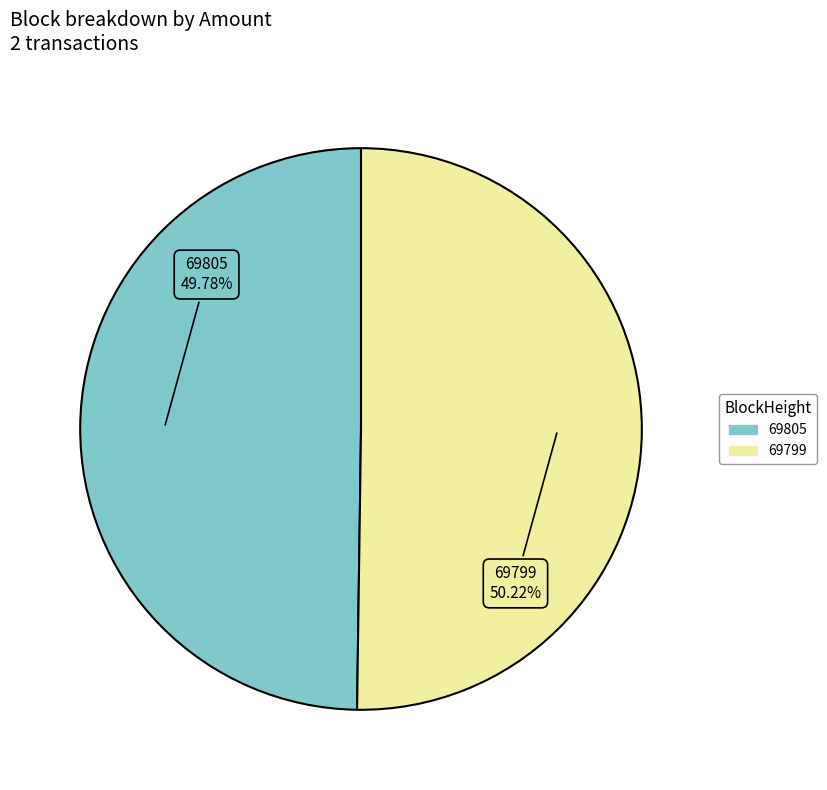

Is there any slice that represents more than half of the pie?

Yes